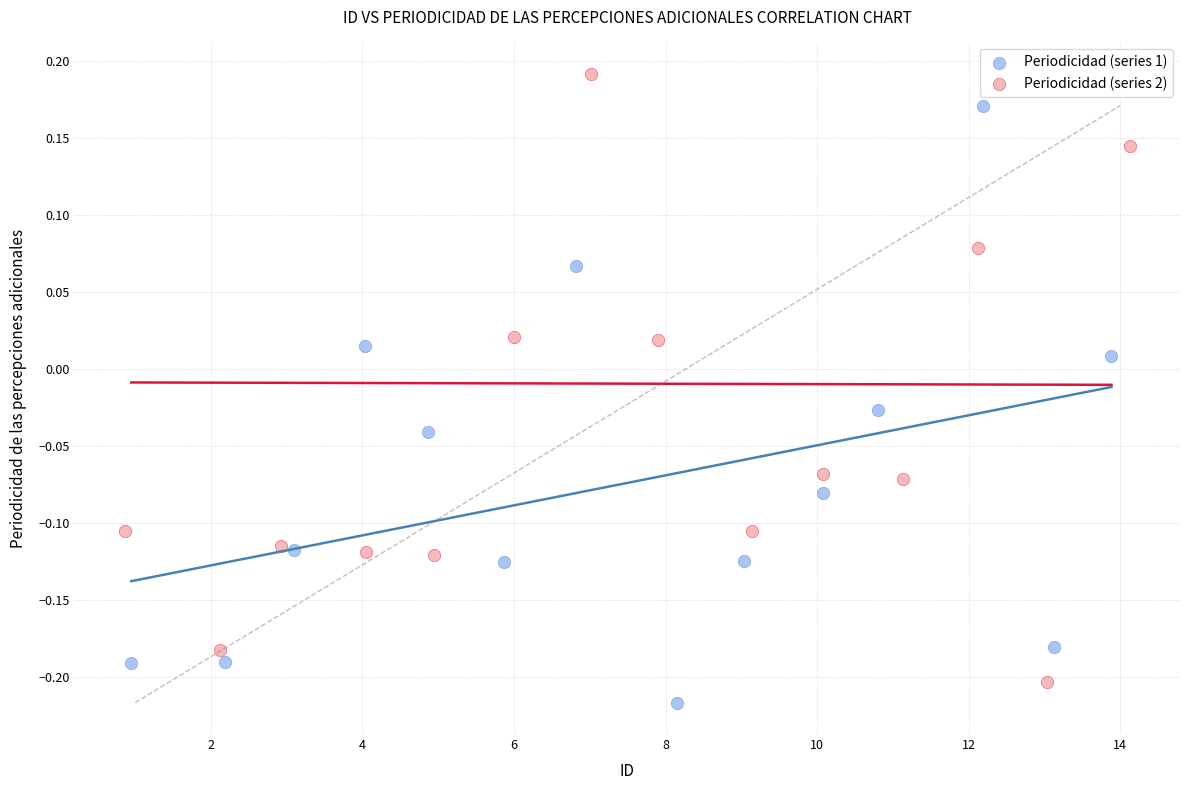

Which series reaches the maximum Y coordinate?

Periodicidad (series 2)